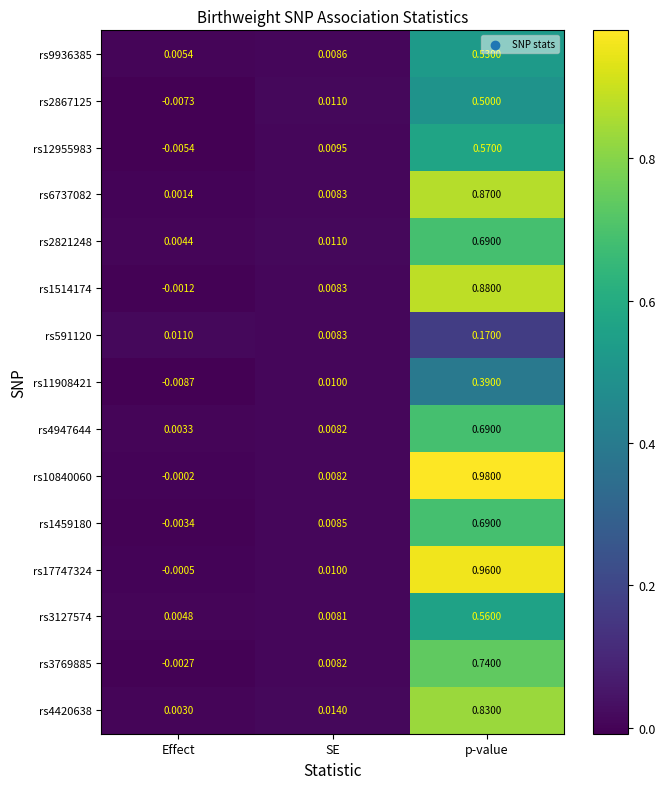

Which series changed the most between Effect and p-value?

rs10840060